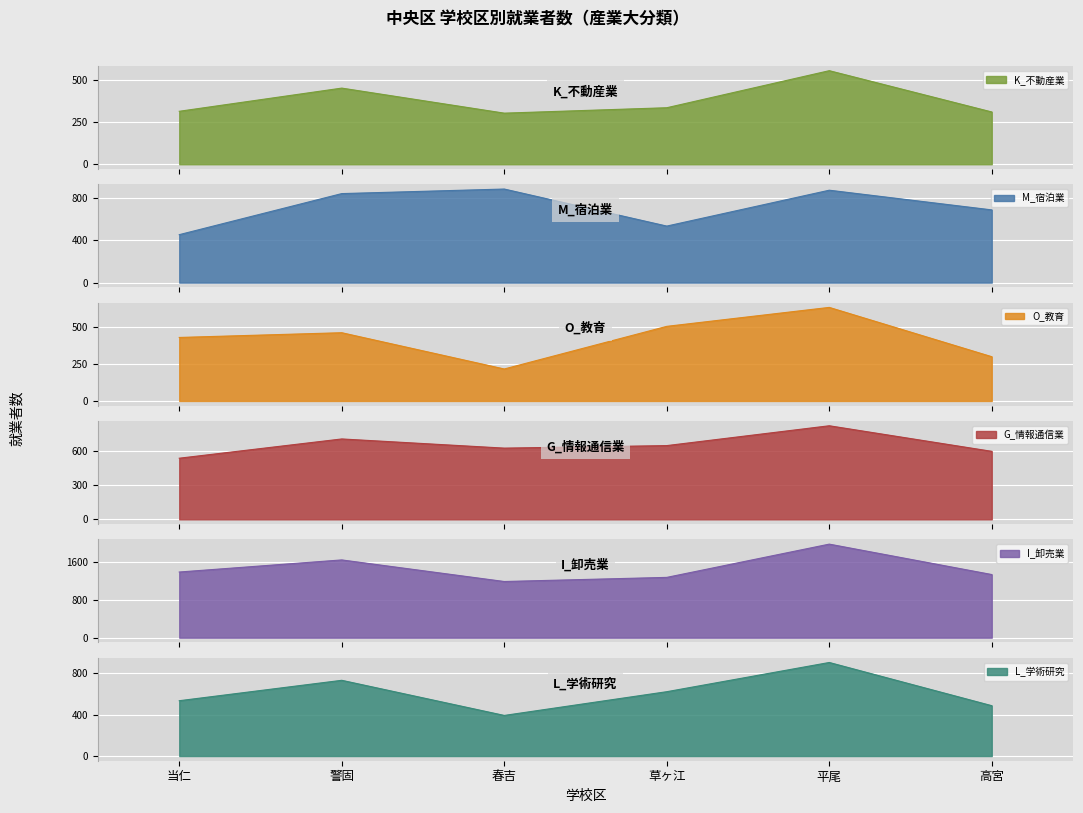

At how many categories does at least one series exceed 1688?

1